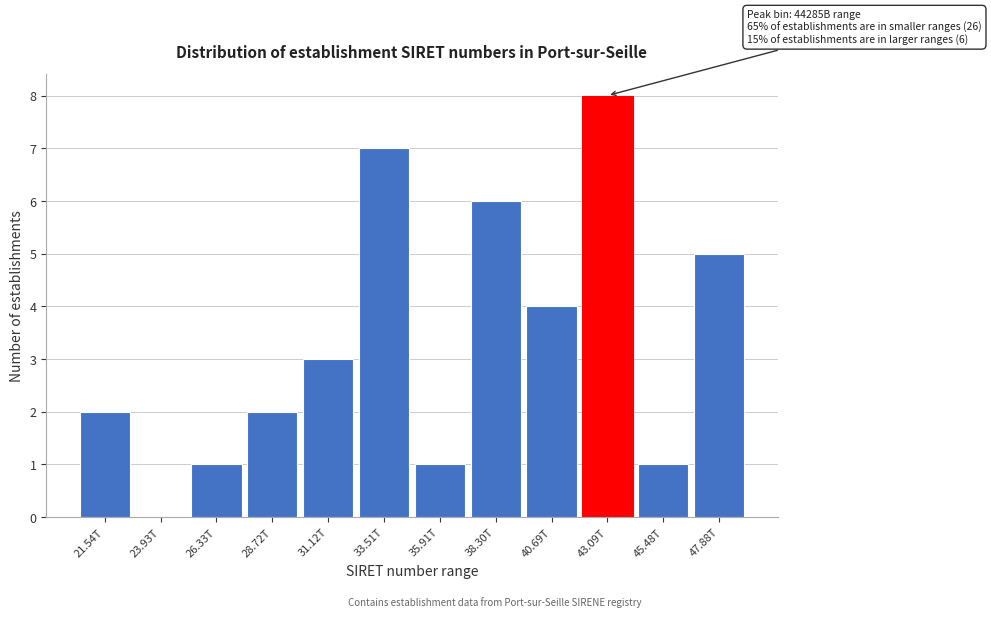

Reading right to left, list all the values displayed in this chart.

47.88T=5	45.48T=1	43.09T=8	40.69T=4	38.30T=6	35.91T=1	33.51T=7	31.12T=3	28.72T=2	26.33T=1	23.93T=0	21.54T=2